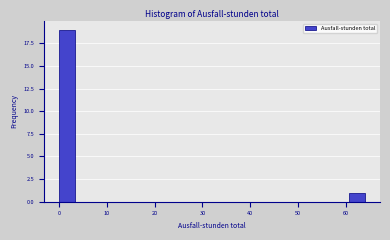

Read against the x-axis, roughly where is the centre of the tallest bar?

2